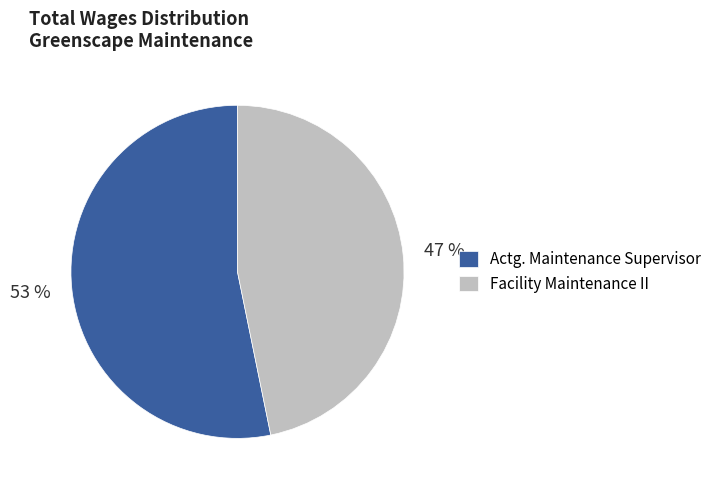

What percentage is the Facility Maintenance II slice, to the nearest percent?

47%